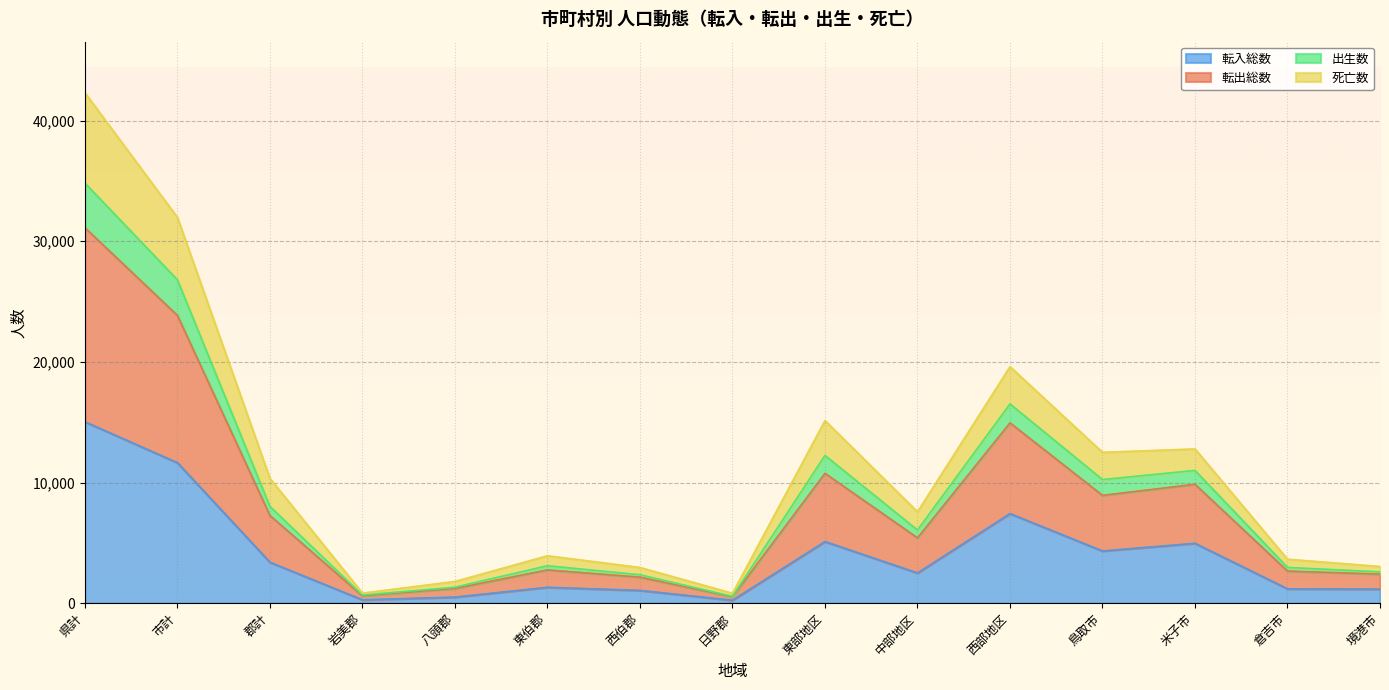

Which series has the widest spread of values?

転出総数